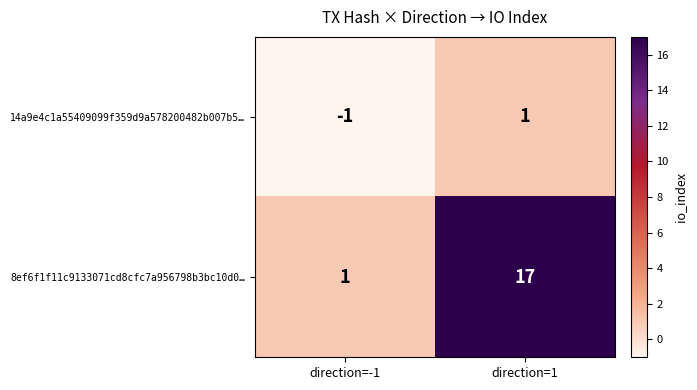

Reading left to right, transcribe all the data shown in this chart.

14a9e4c1a55409099f359d9a578200482b007b5…: direction=-1=-1	direction=1=1
8ef6f1f11c9133071cd8cfc7a956798b3bc10d0…: direction=-1=1	direction=1=17